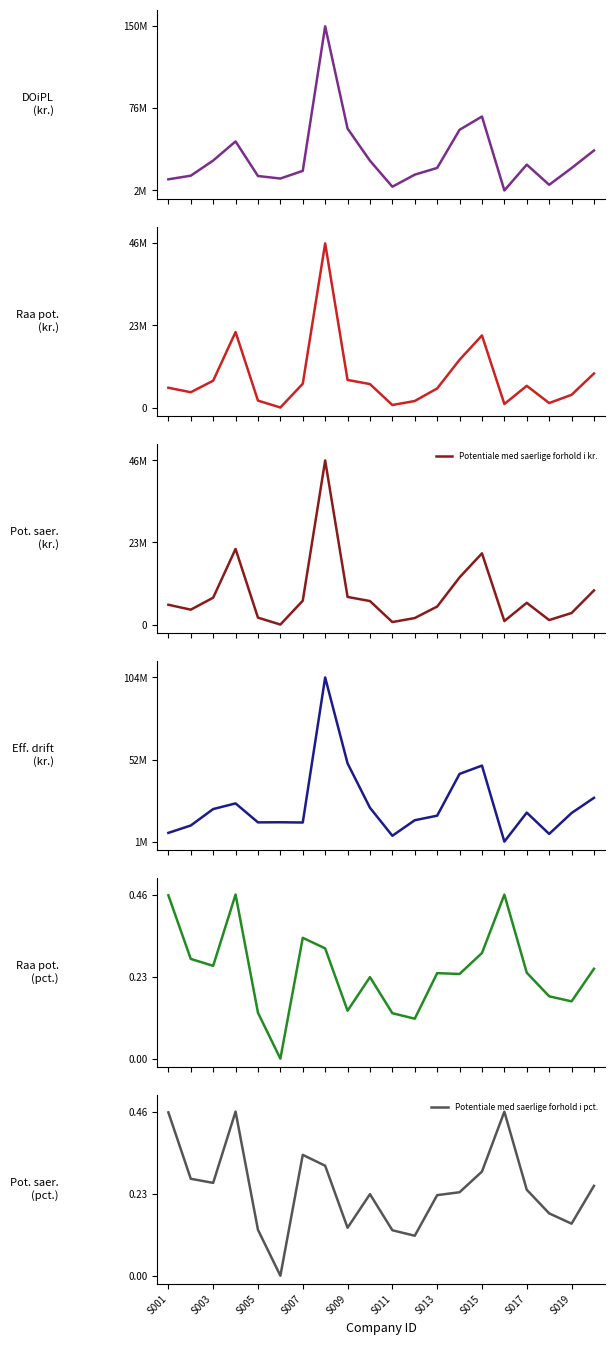

True or false: Effektive driftsomkostninger i kr. and Raa potentiale i kr. cross at least once.

False